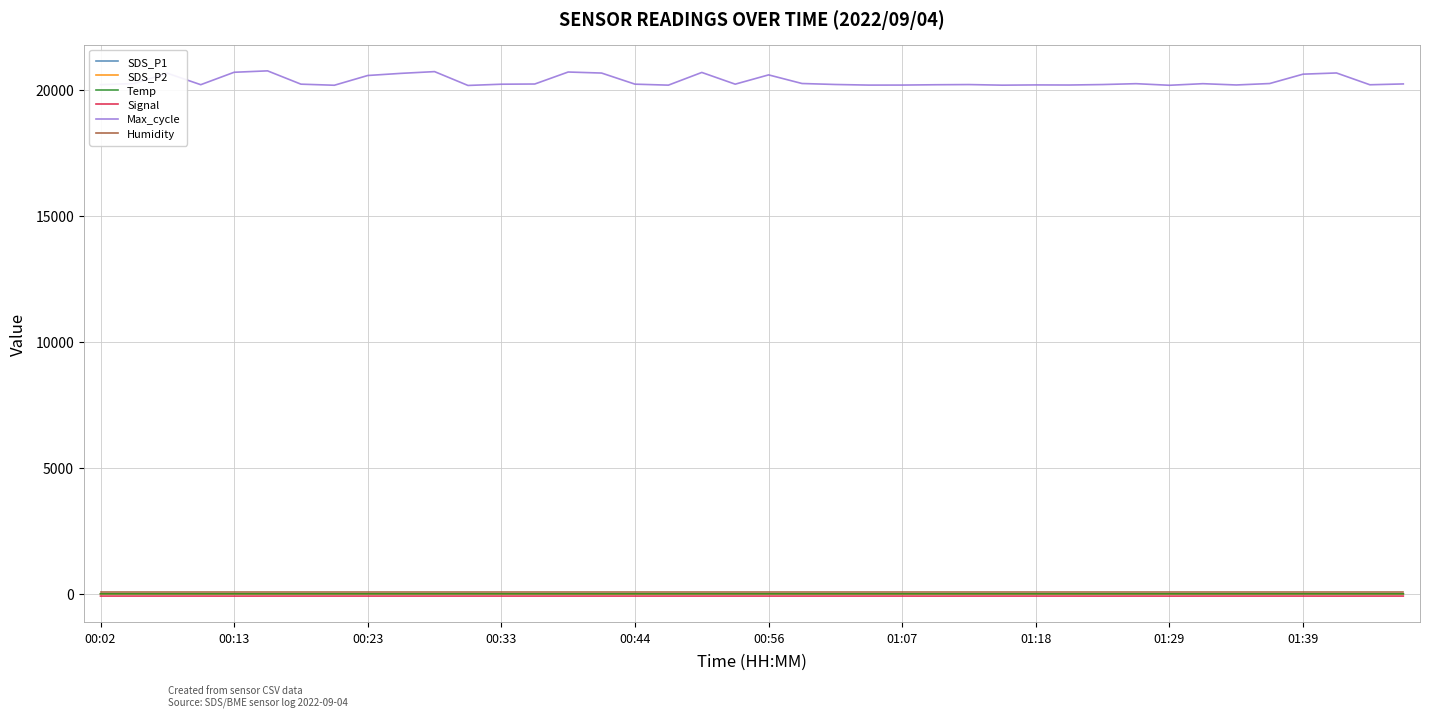

What is the lowest value of the Max_cycle series?

20188.0